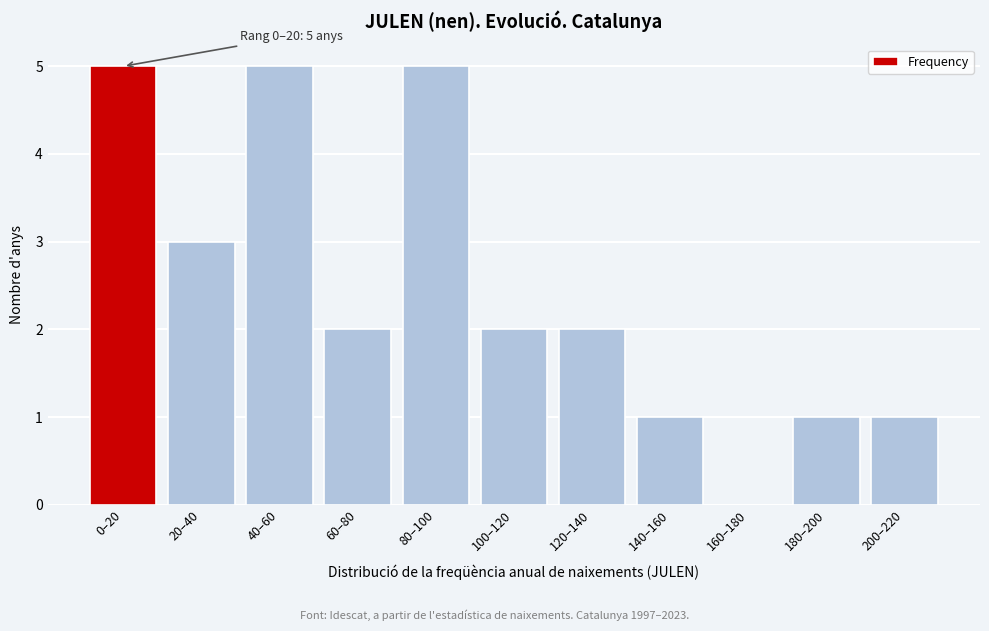

Reading left to right, what are all the values shown in this chart?

0–20=5	20–40=3	40–60=5	60–80=2	80–100=5	100–120=2	120–140=2	140–160=1	160–180=0	180–200=1	200–220=1